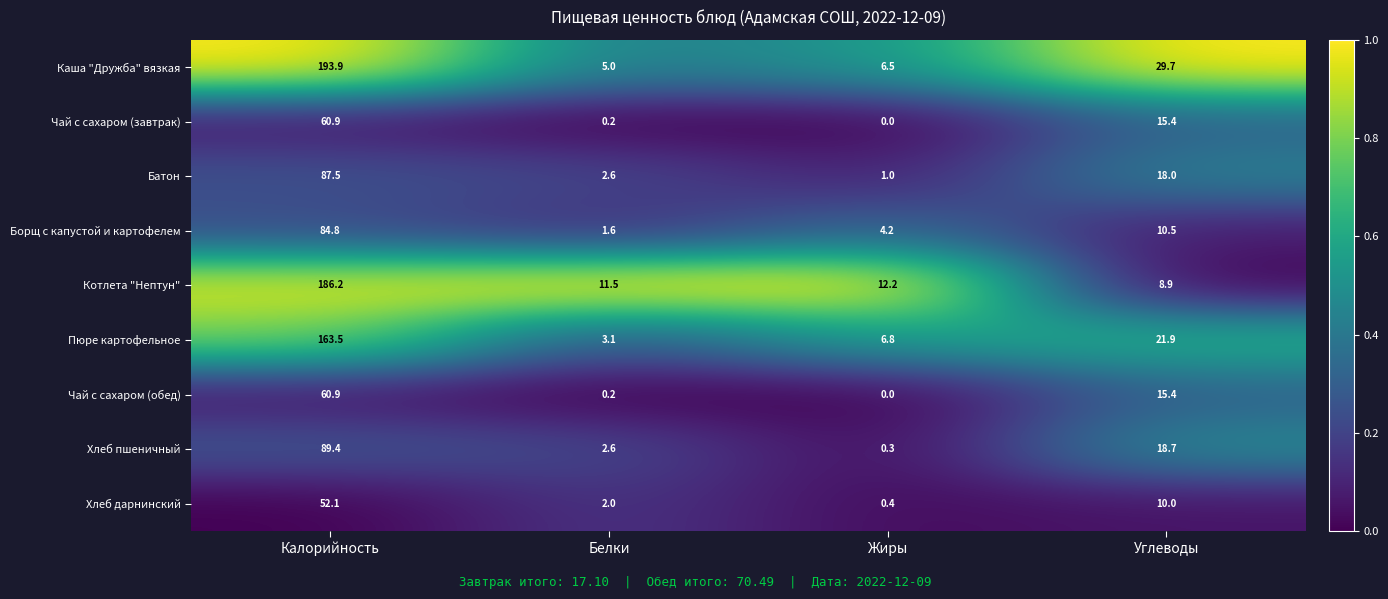

The Батон series shows 18.0 at Углеводы. True or false?

True